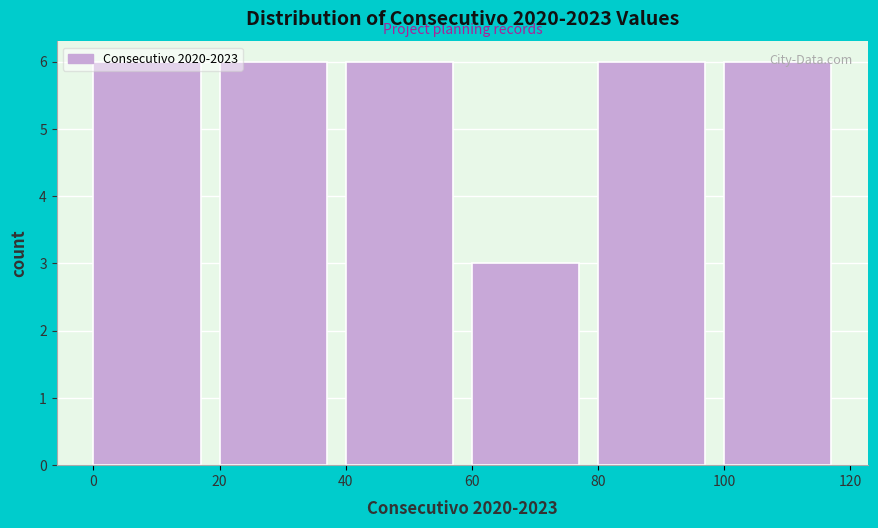

Reading left to right, transcribe this chart: for each bar, give the range it covers on the x-axis and its height. The values are not printed on the chart, so give them approximately, as read against the axis.

0 to 20: 6
20 to 40: 6
40 to 60: 6
60 to 80: 3
80 to 100: 6
100 to 120: 6